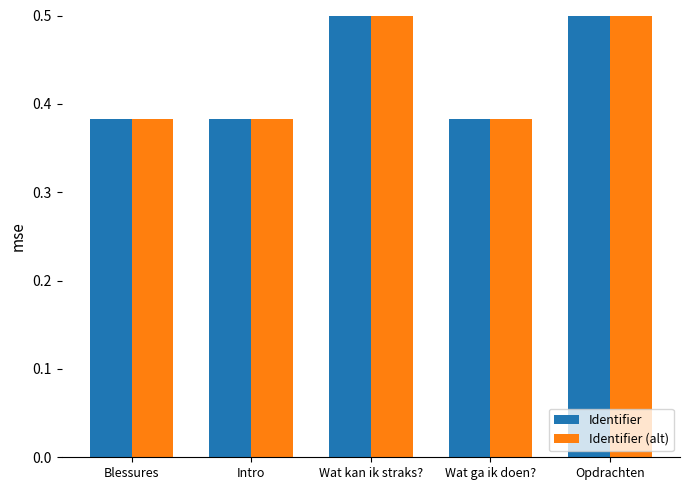

Count the number of categories in the chart.

5